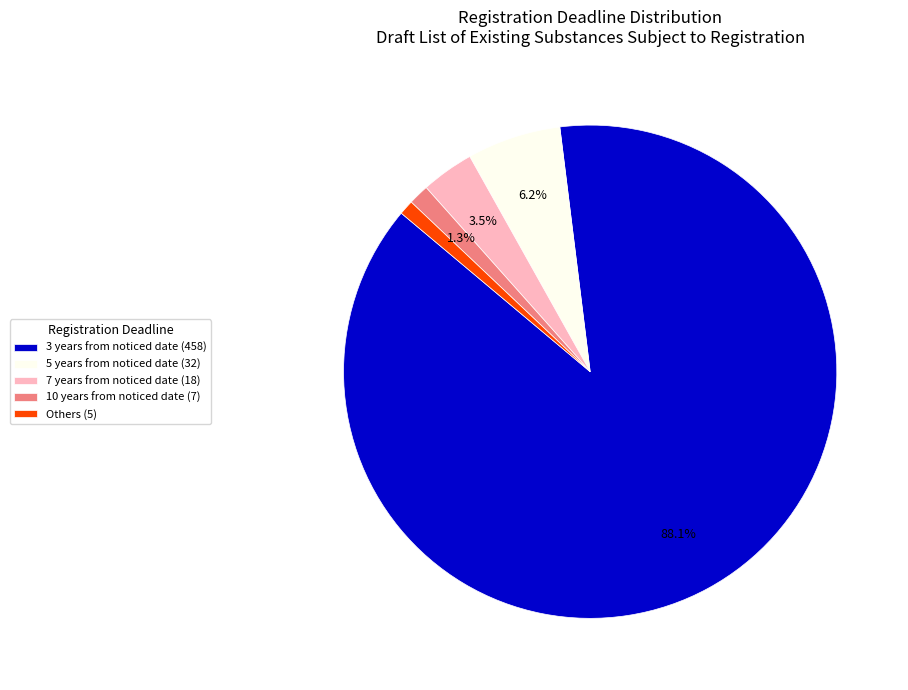

What is the total percentage of 10 years from noticed date (7) and 5 years from noticed date (32)?

7.5%